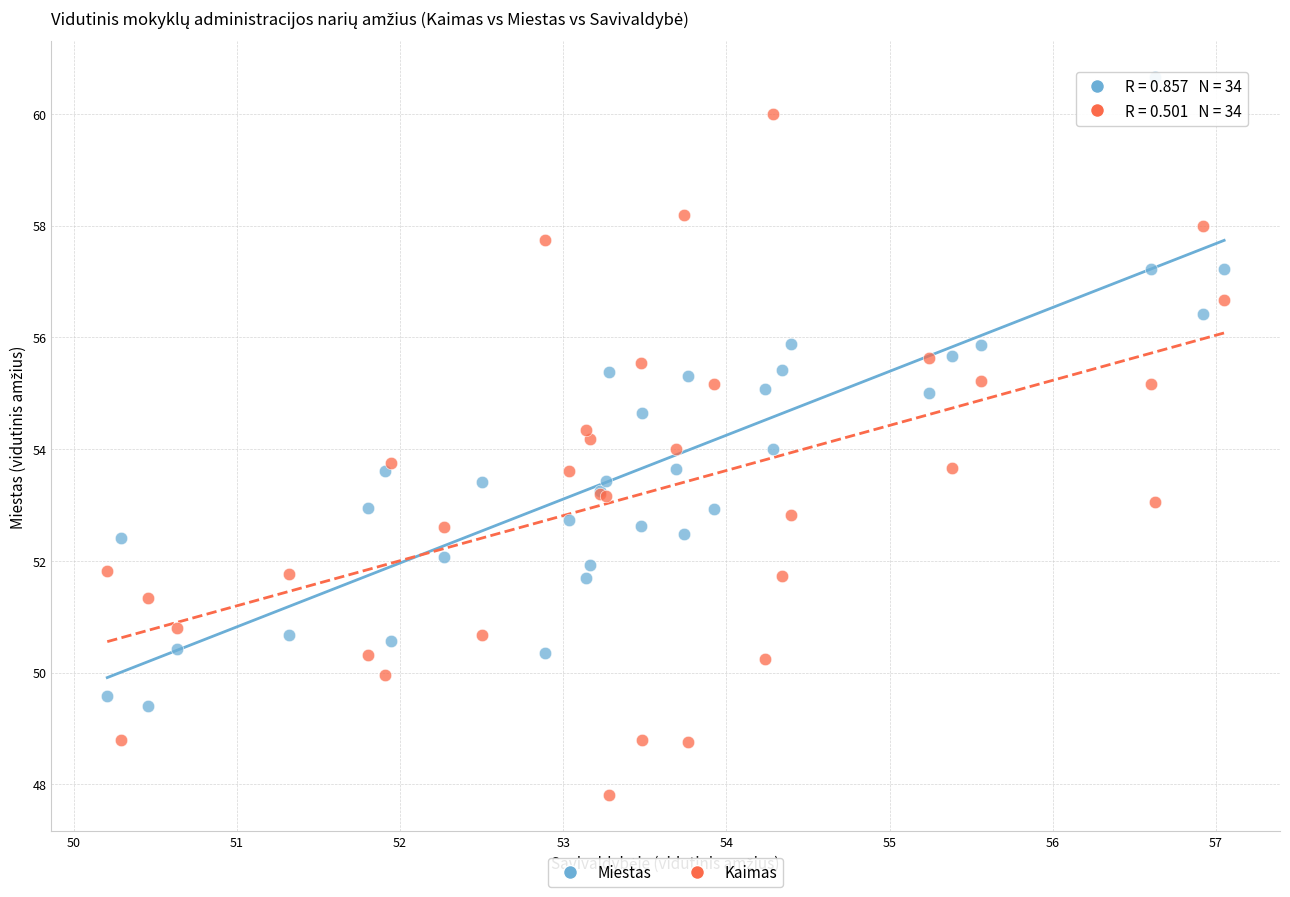

Which series contains the highest Y value?

Miestas